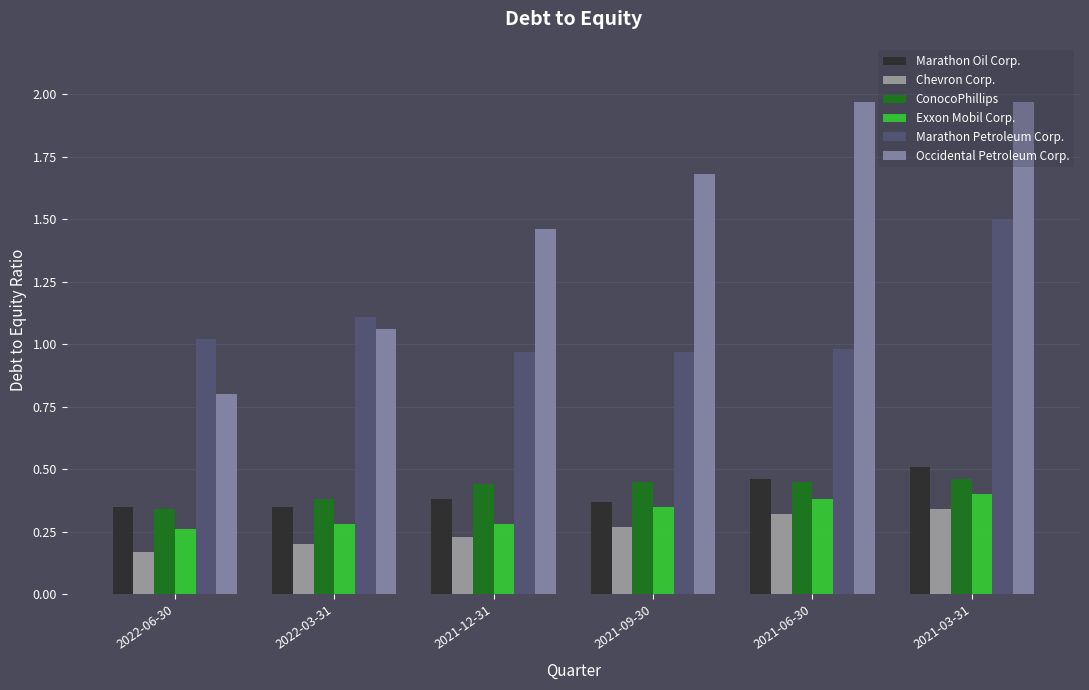

At how many categories does at least one series exceed 0?

6